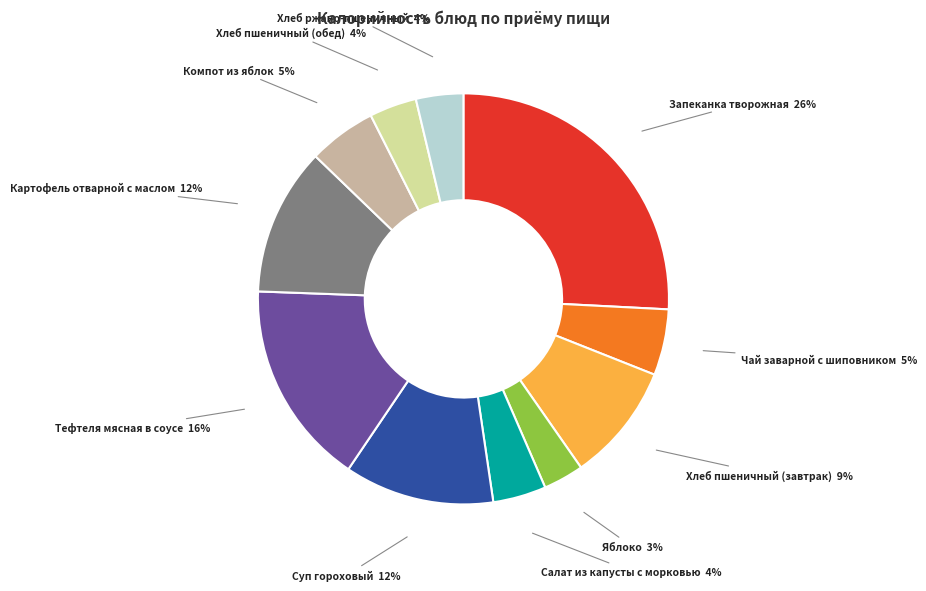

Between Суп гороховый and Тефтеля мясная в соусе, which is larger?

Тефтеля мясная в соусе